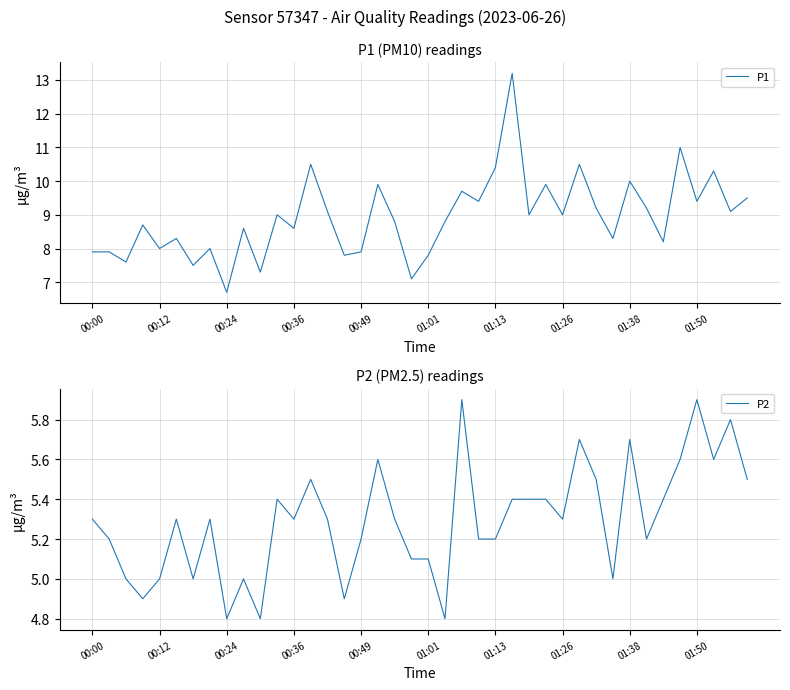

What are all the series names shown in the legend?

P1, P2